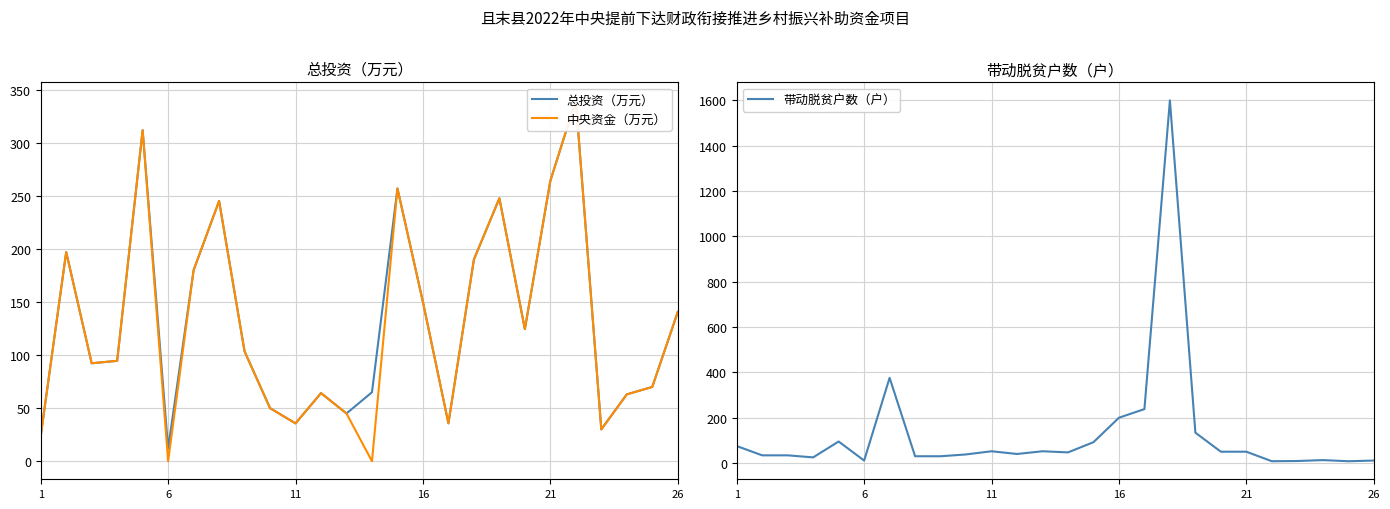

What is the spread (max minus min) of values at 18?

113.7